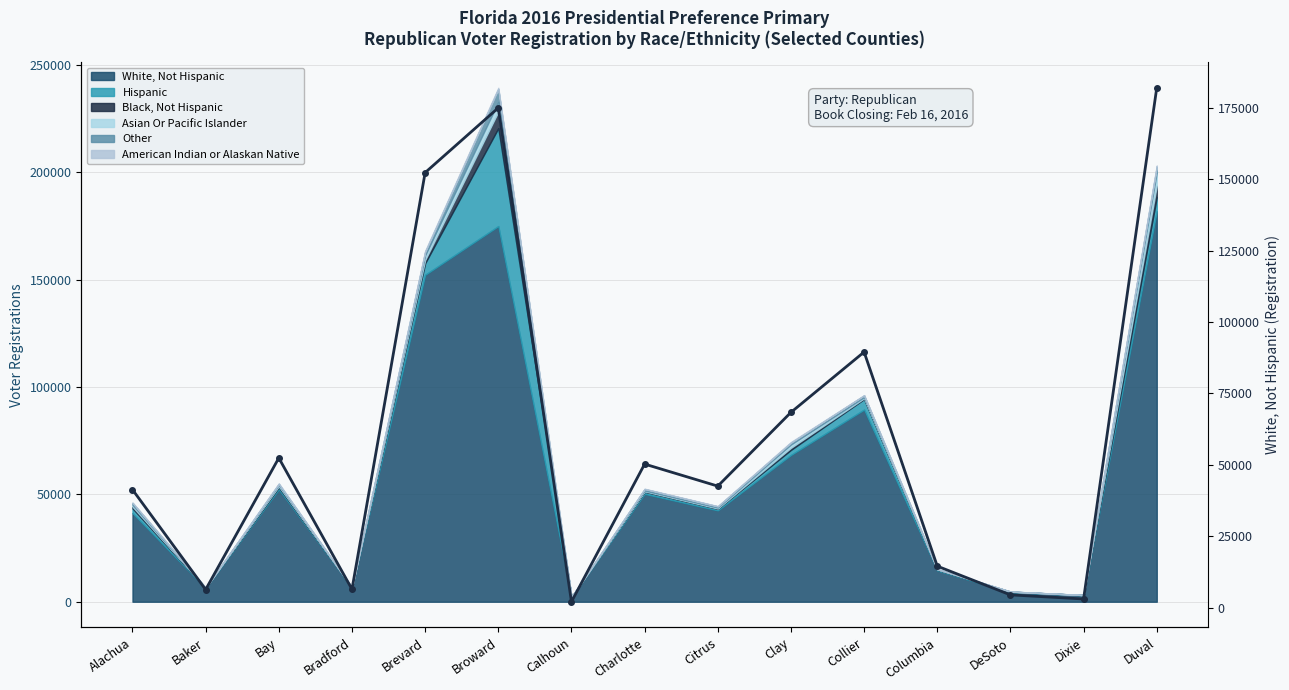

At which category does the chart reach its minimum across all series?

Calhoun